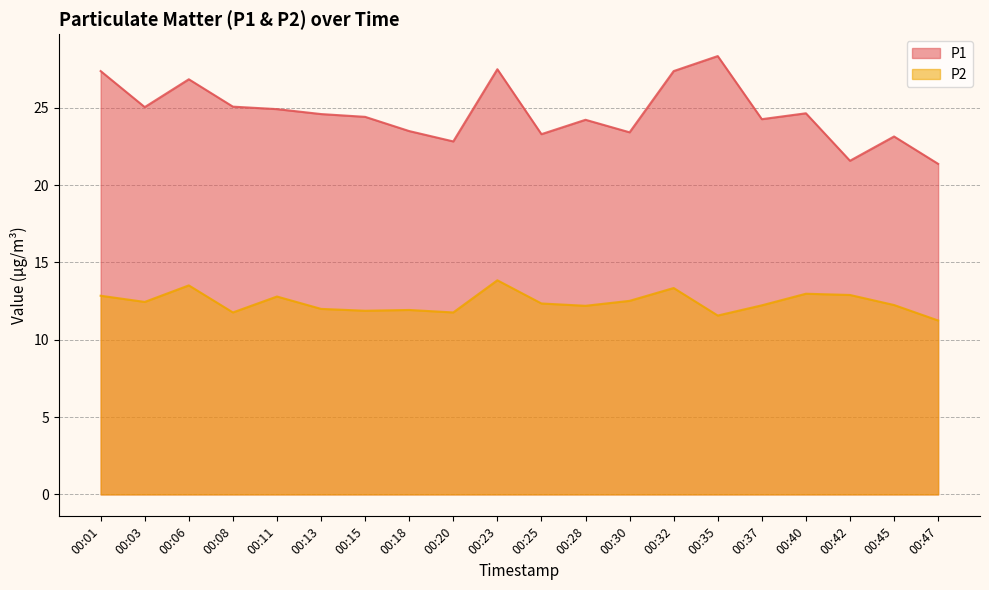

Which category has the highest value in the P2 series?

00:23